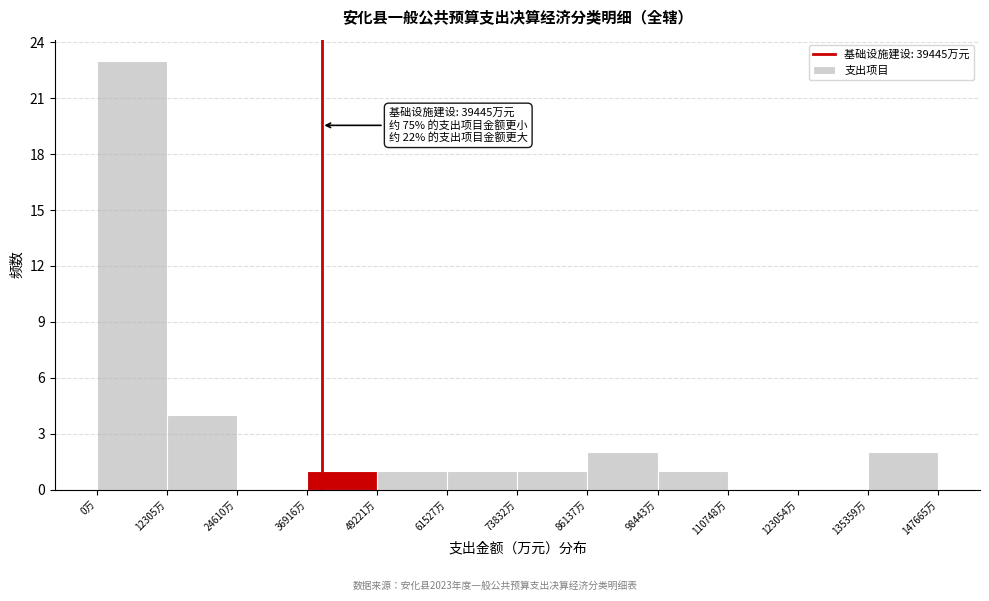

Over which range of the x-axis is the bar tallest?

0 to 12000